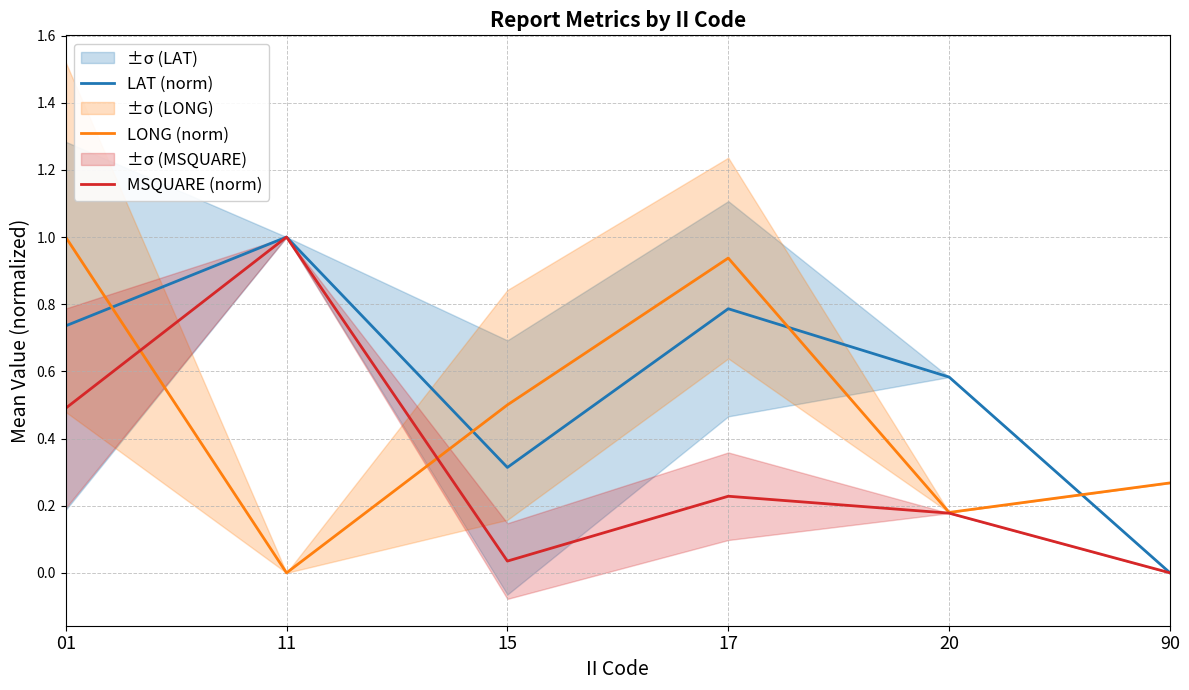

Which category has the highest value in the MSQUARE (norm) series?

11